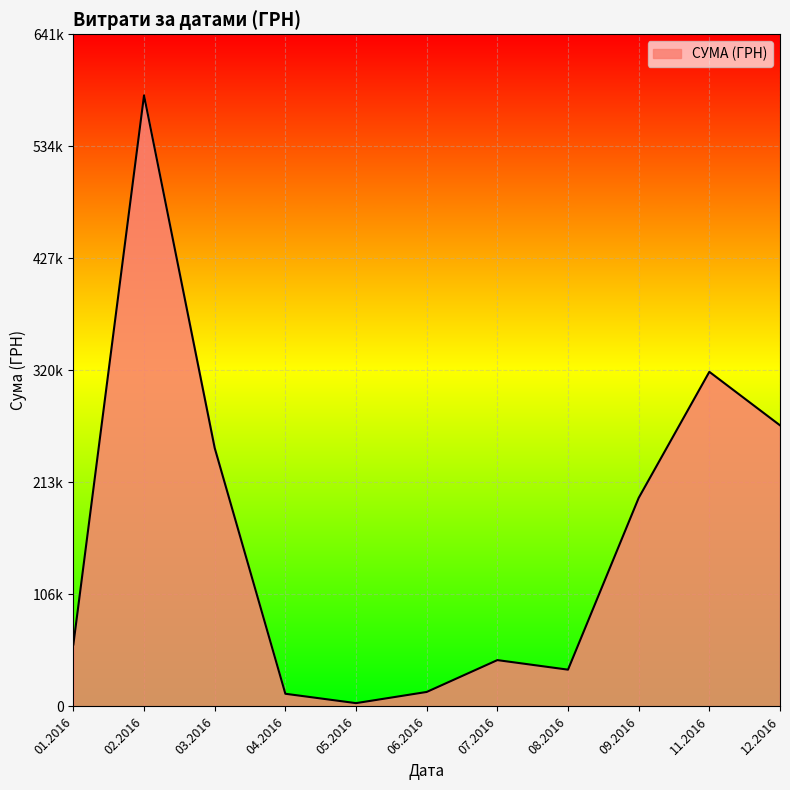

Does the chart display data point markers on the line(s)?

No